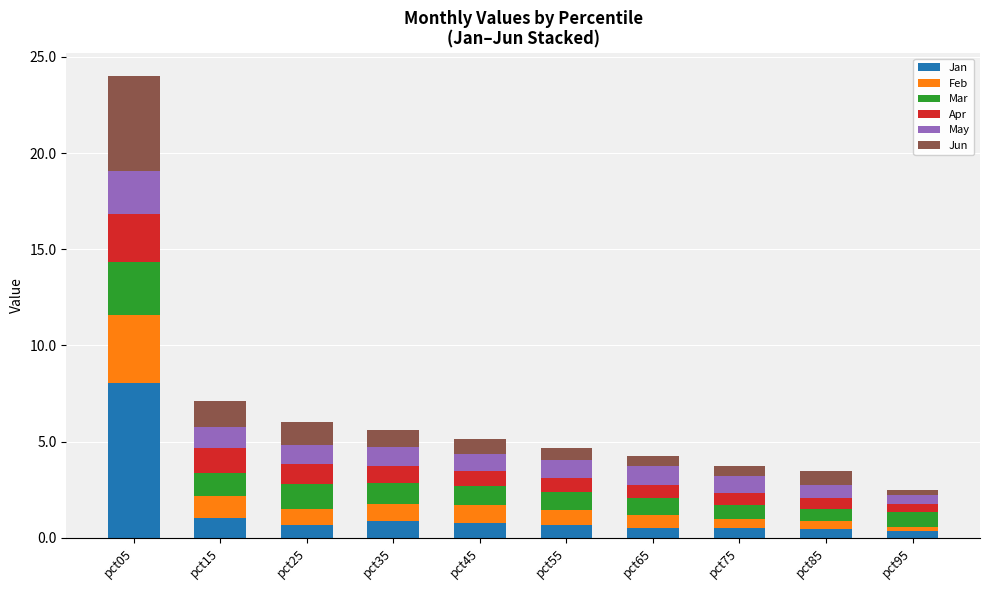

Are the bars grouped side by side (vs. stacked)?

No